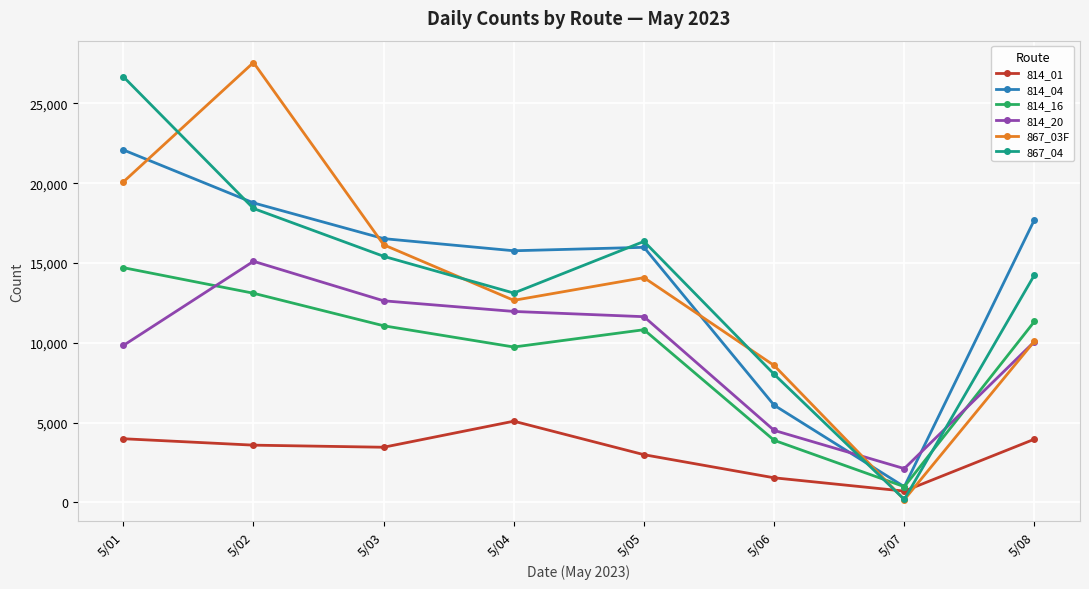

Where do 867_04 and 814_01 first cross each other?

5/06 and 5/07